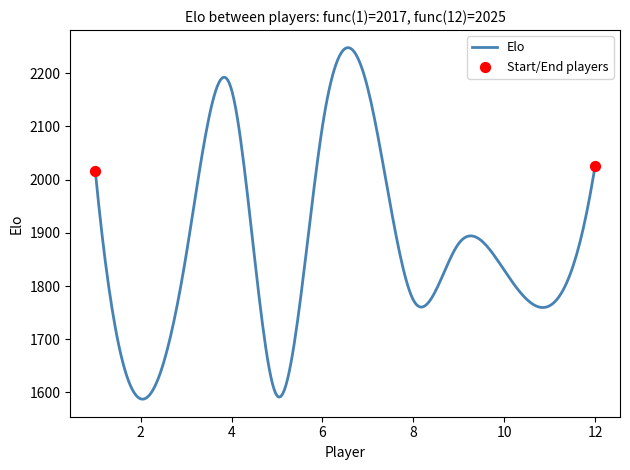

What is the maximum value shown in the chart?

2248.1